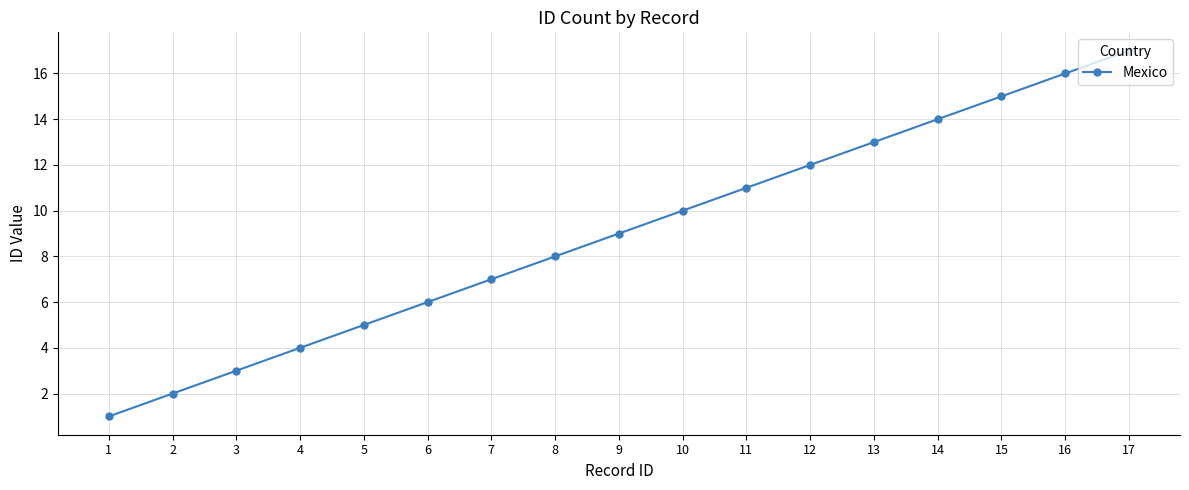

What is the difference between the values at 4 and 5?

1